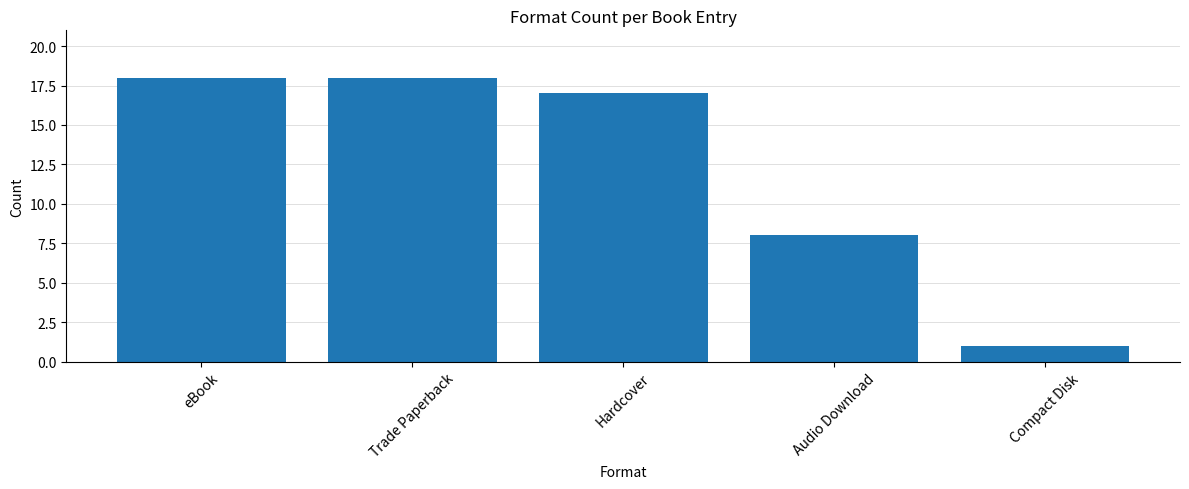

What is the smallest value displayed?

1